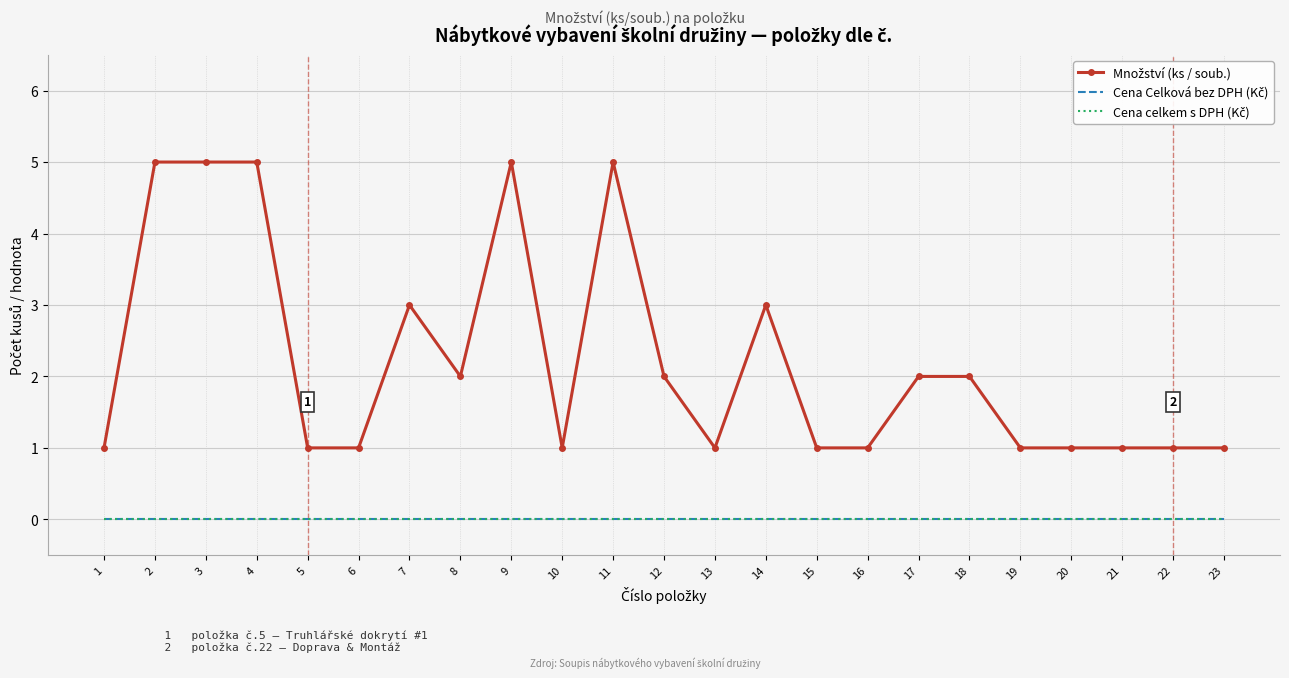

Between 19 and 8, which is larger?

8